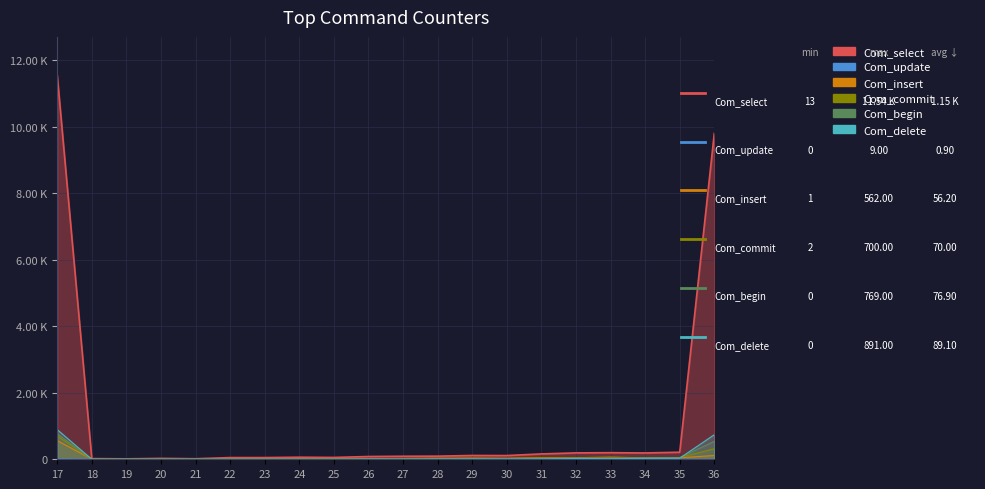

Is it true that col_26 (40-44) equals 8 at 29?

False